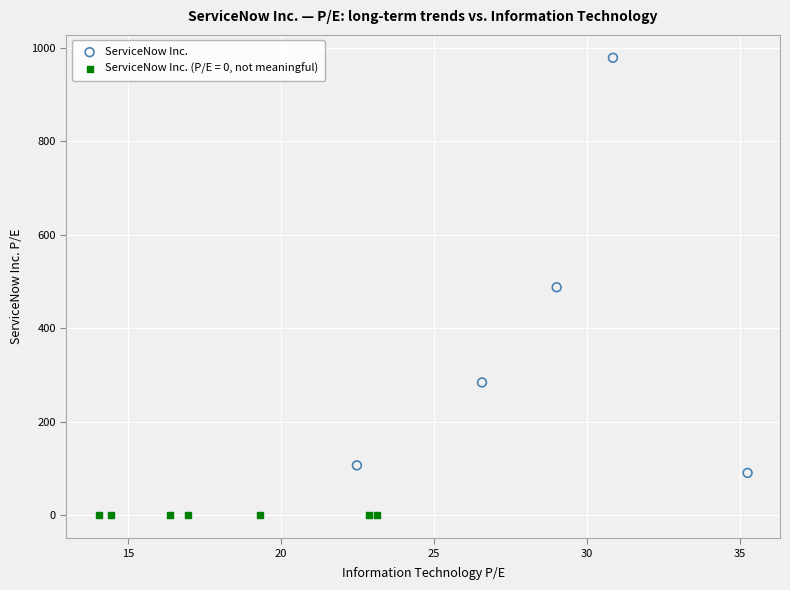

Which series reaches the minimum Y coordinate?

ServiceNow Inc. (P/E = 0, not meaningful)